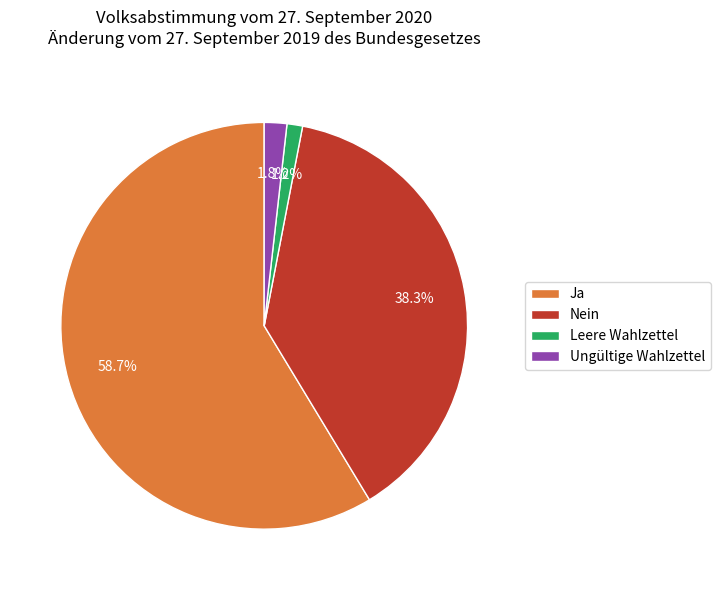

Between Ungültige Wahlzettel and Ja, which is larger?

Ja